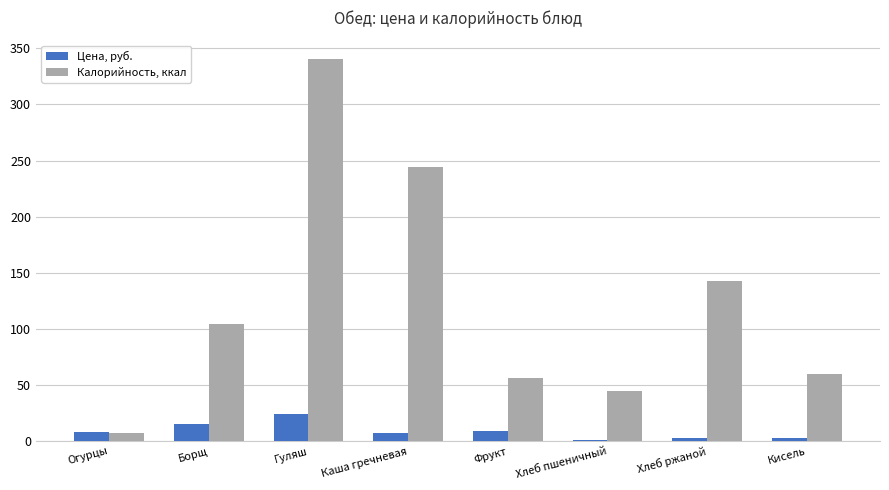

How many data points in Цена, руб. are less than 8?

4